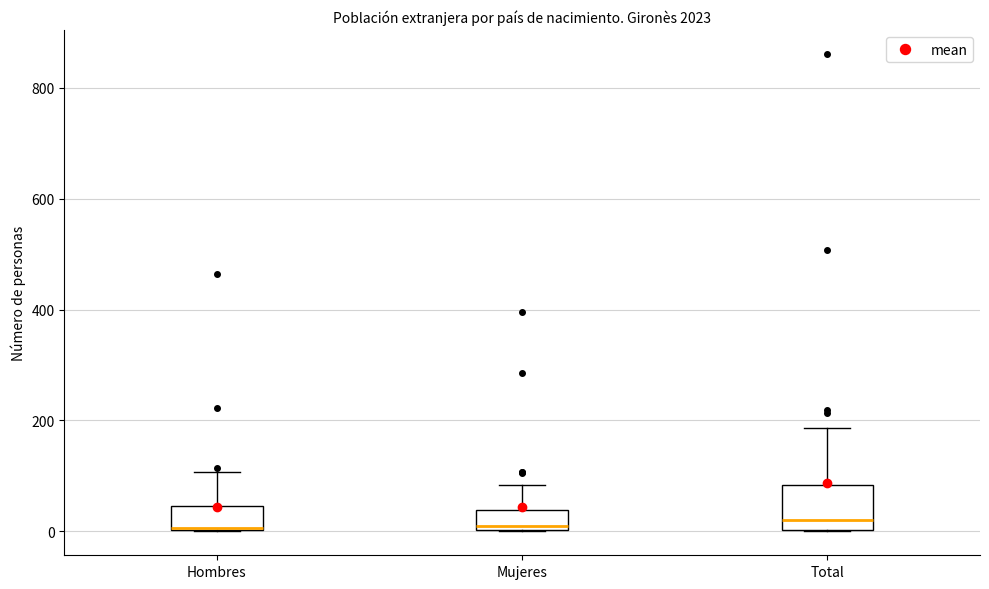

Reading left to right, read every box against the y-axis: the position of its median line, the range the box covers, and the ends of its whiskers. The values are not printed on the chart, so give them approximately, as read against the axis.

Hombres: median 0 (drawn on the box's lower edge), box 0 to 40, whiskers 0 to 100
Mujeres: median 0, box 0 to 40, whiskers 0 to 80
Total: median 20, box 0 to 80, whiskers 0 to 180